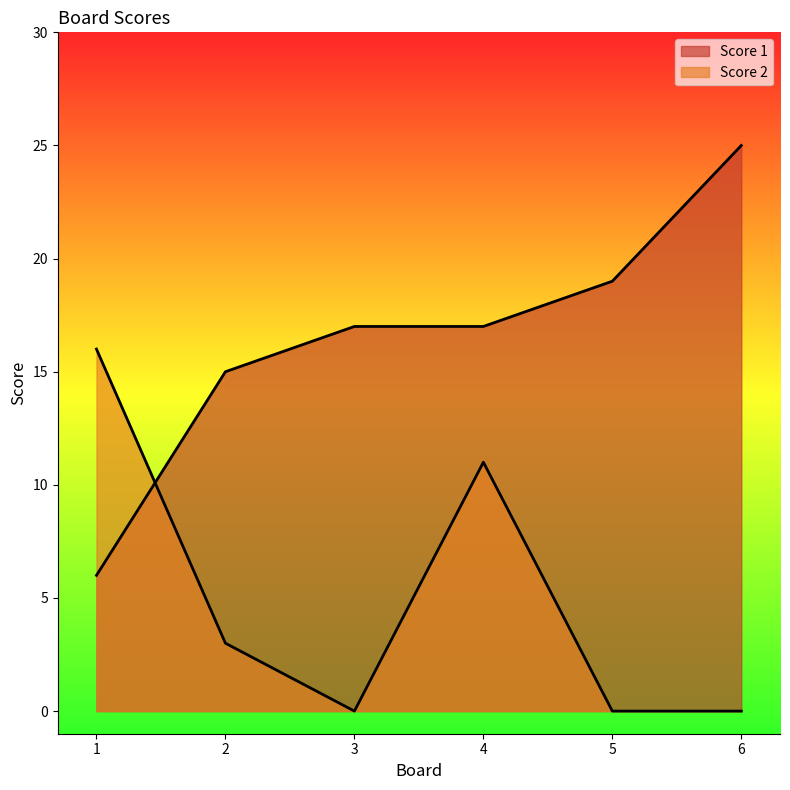

At which label does Score 2 reach its minimum?

3